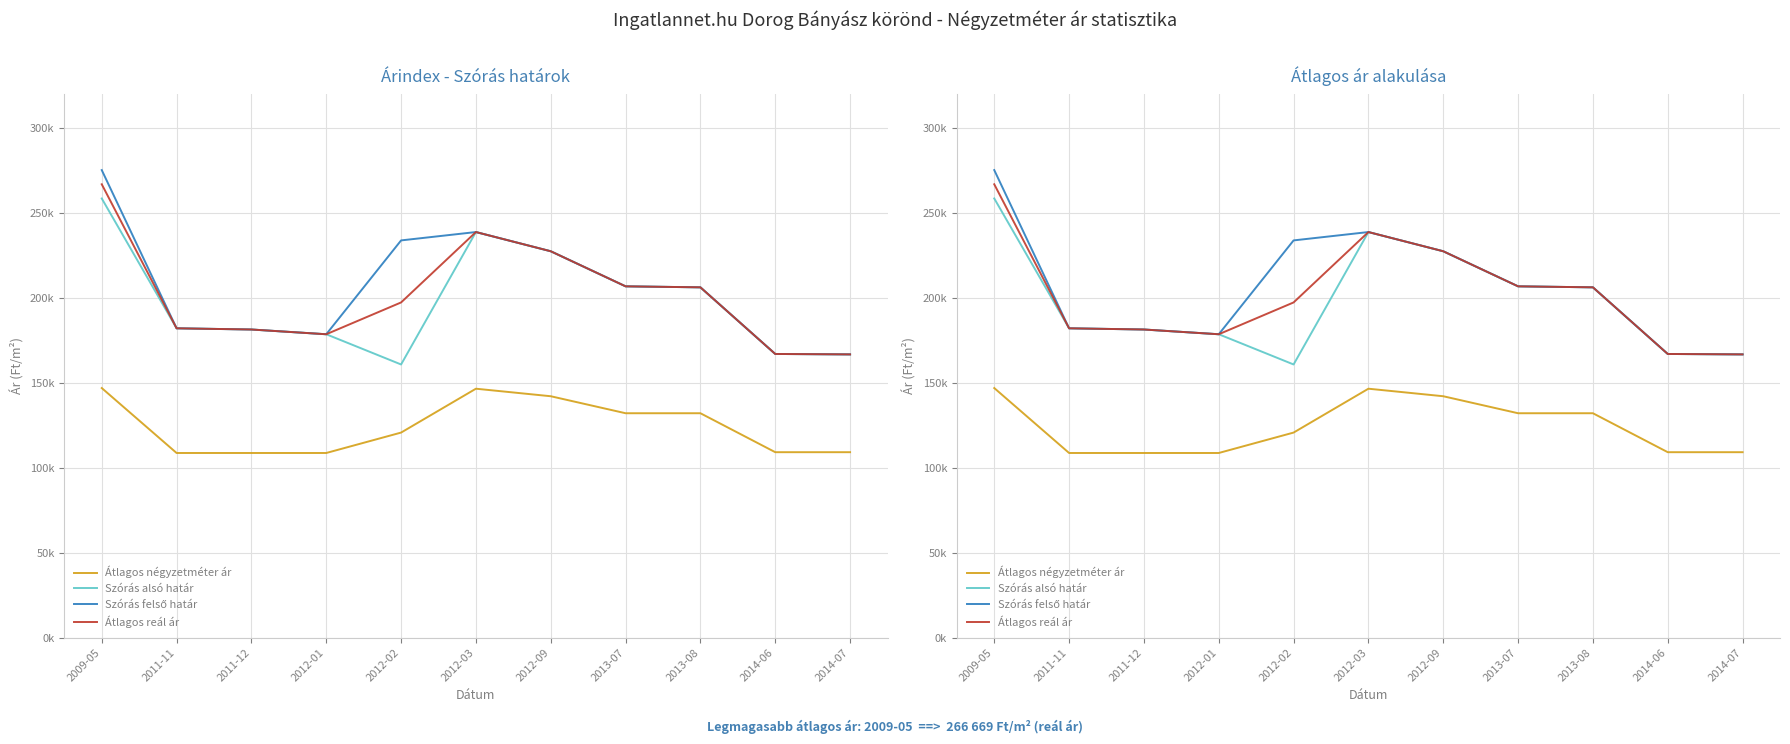

List the series in order of their peak value, highest first.

Szórás felső határ, Átlagos reál ár, Szórás alsó határ, Átlagos négyzetméter ár